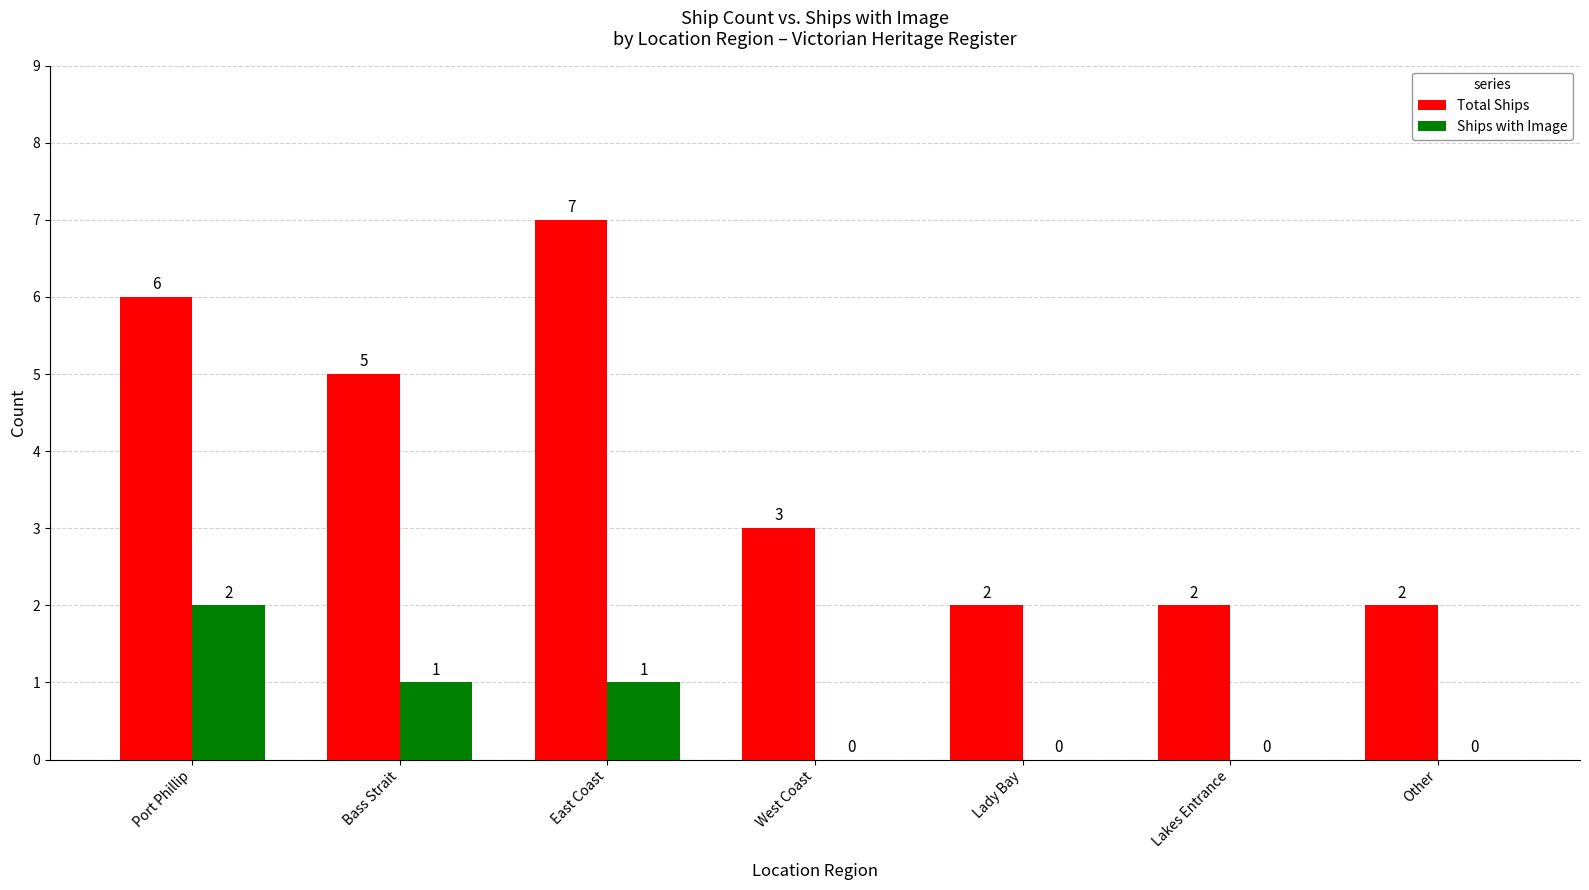

Count the Total Ships values in the range 2 to 6.

6